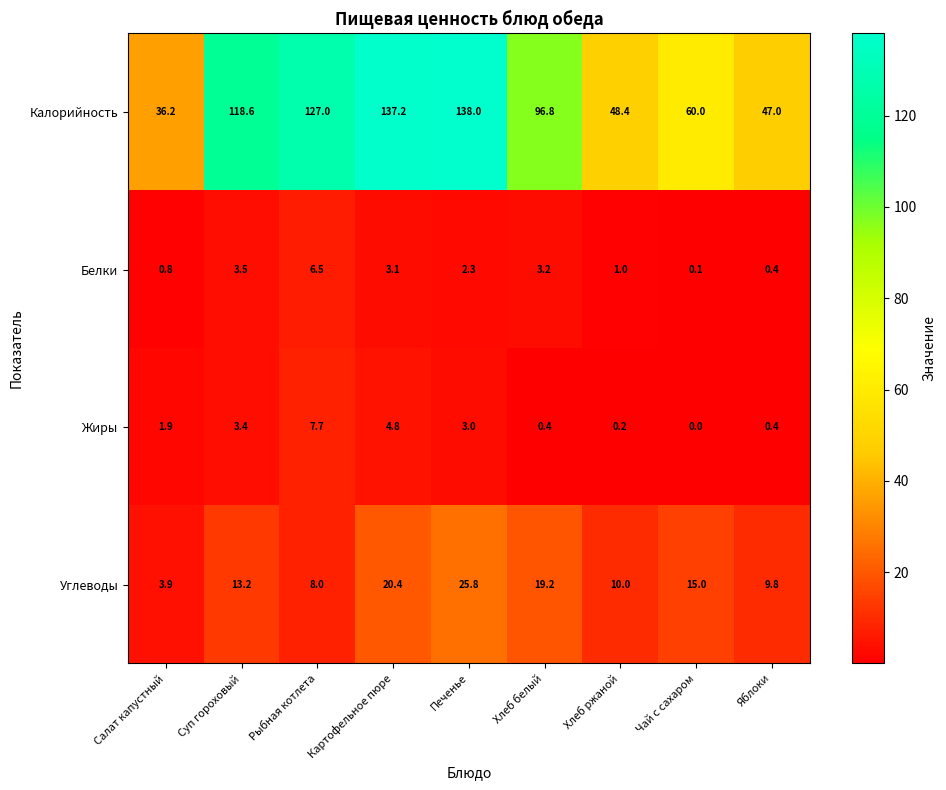

What is the total value across all series at Хлеб белый?

119.6